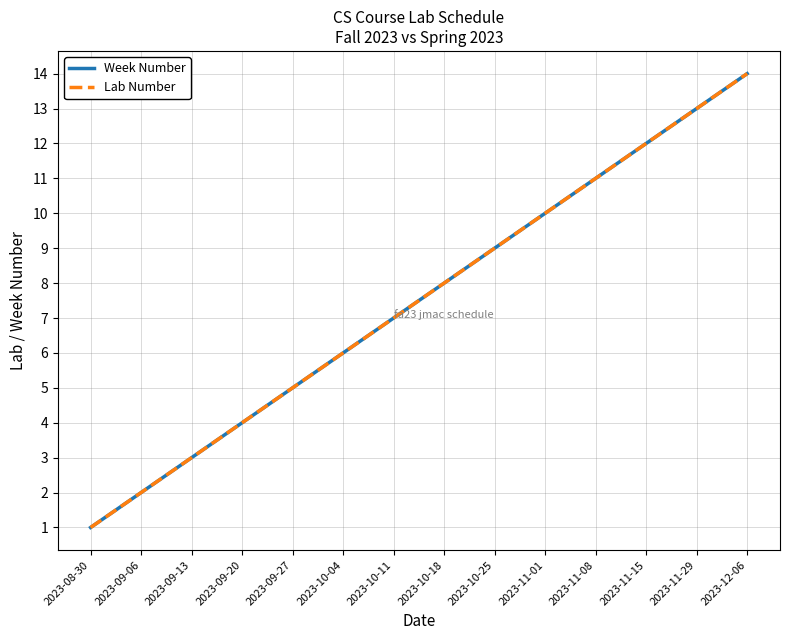

What is the label of the 6th point from the left?

2023-10-04